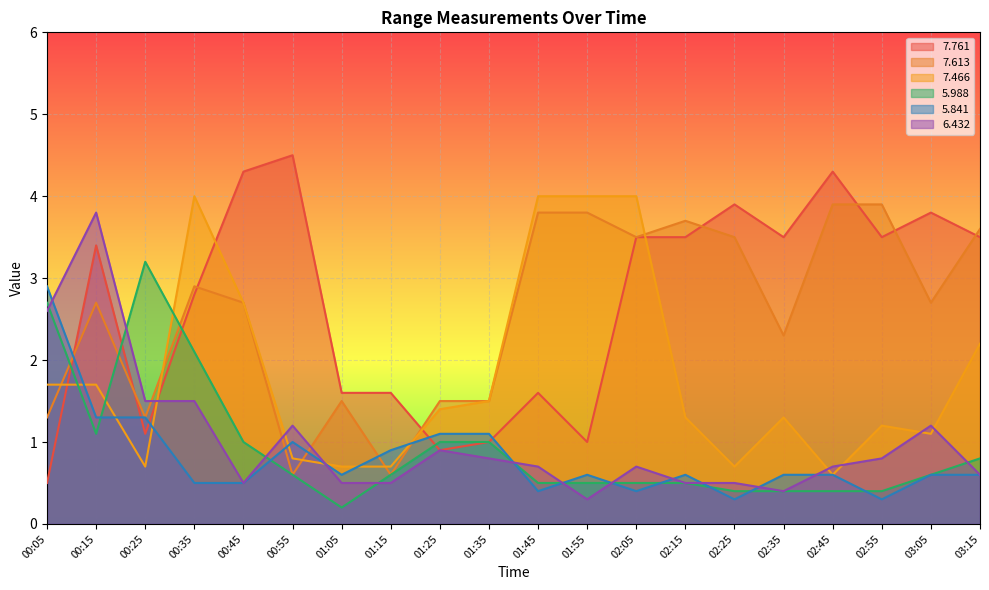

What is the difference between the   7.761 values at 02:45 and 03:15?

0.8